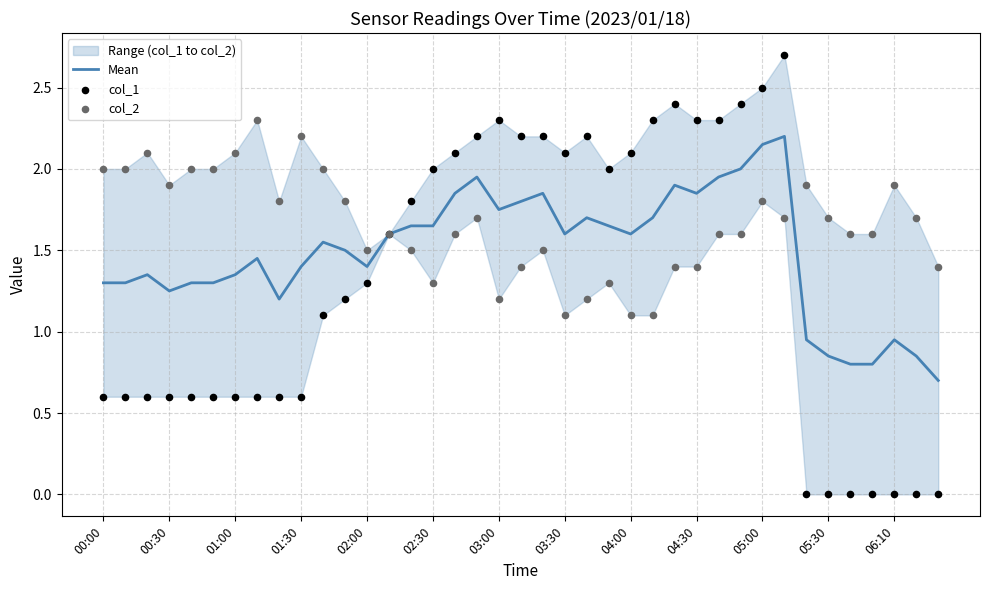

Which series contains the lowest Y value?

col_1